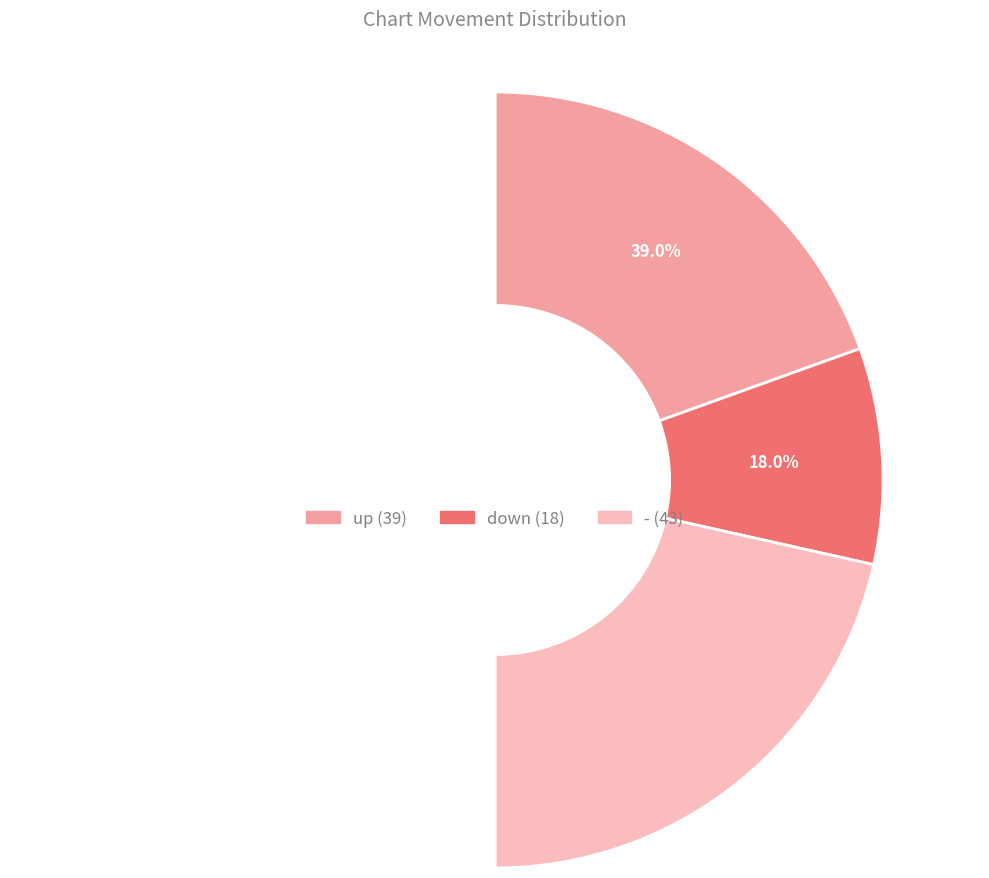

Is it true that - is 33% of the pie?

False